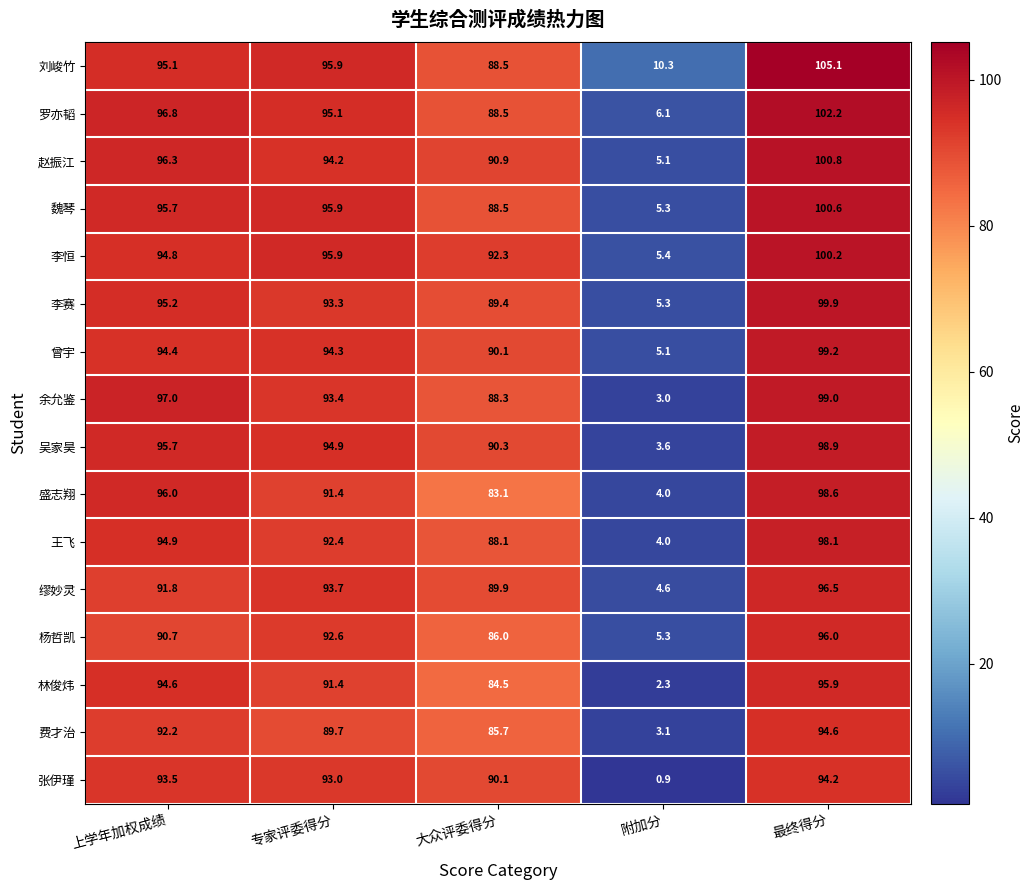

The value of 罗亦韬 at 最终得分 is 158.3. True or false?

False